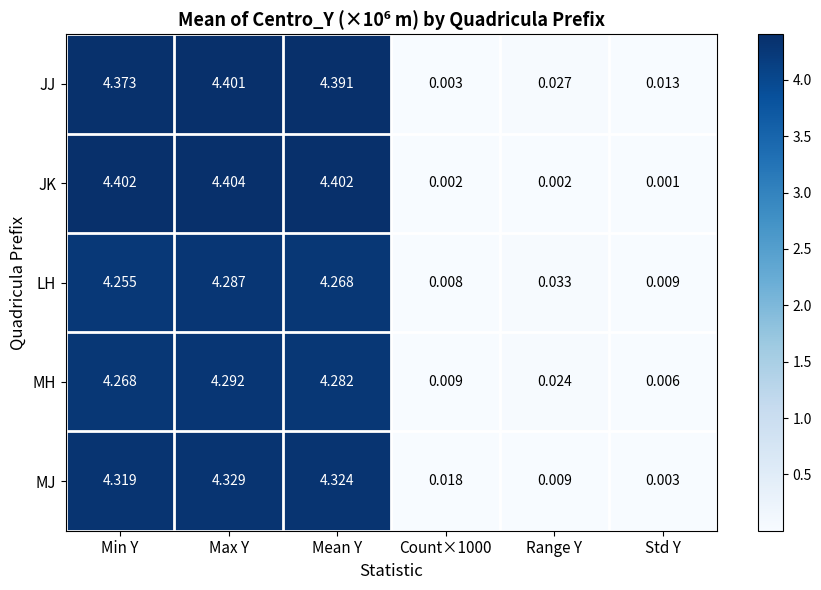

Where does the JK series first go above 4?

Min Y